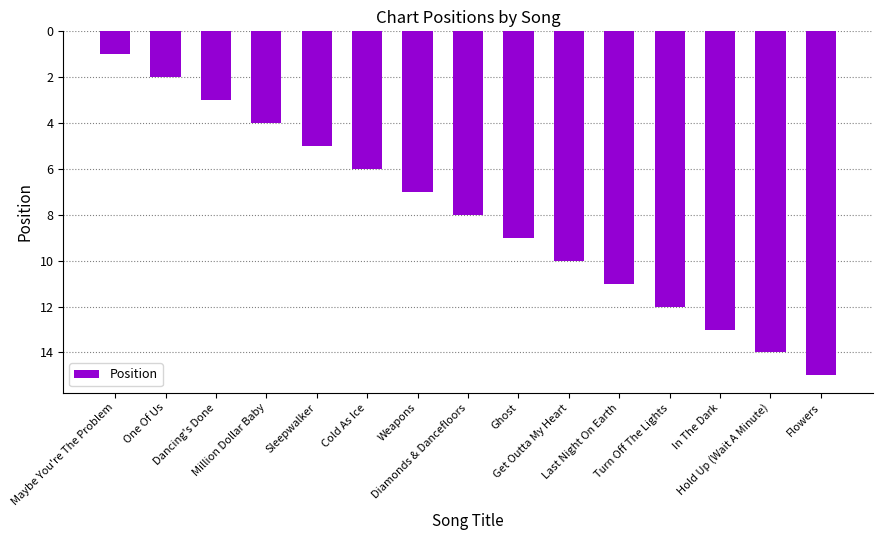

Reading left to right, transcribe all the data shown in this chart.

-1	-2	-3	-4	-5	-6	-7	-8	-9	-10	-11	-12	-13	-14	-15